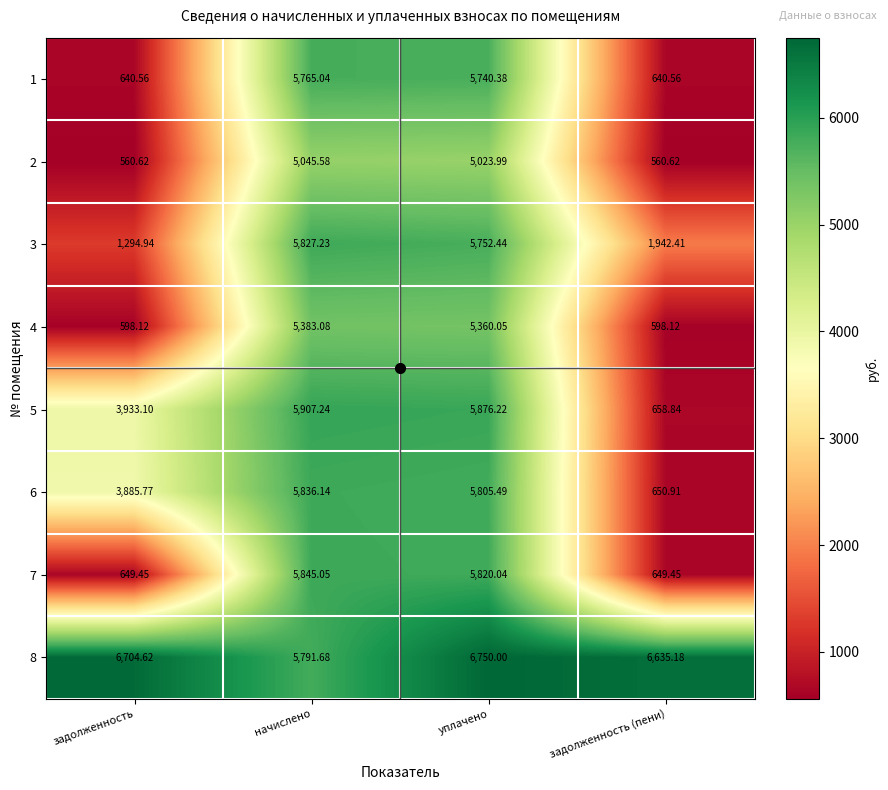

How many series are shown in this chart?

8